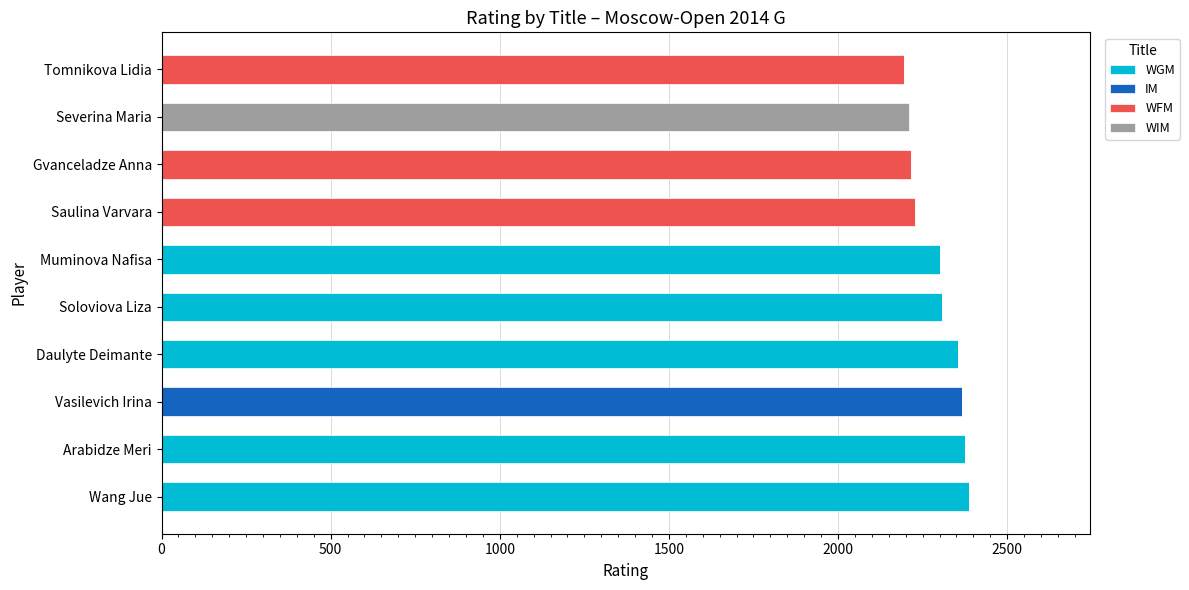

What is the highest value of the WGM series?

2386